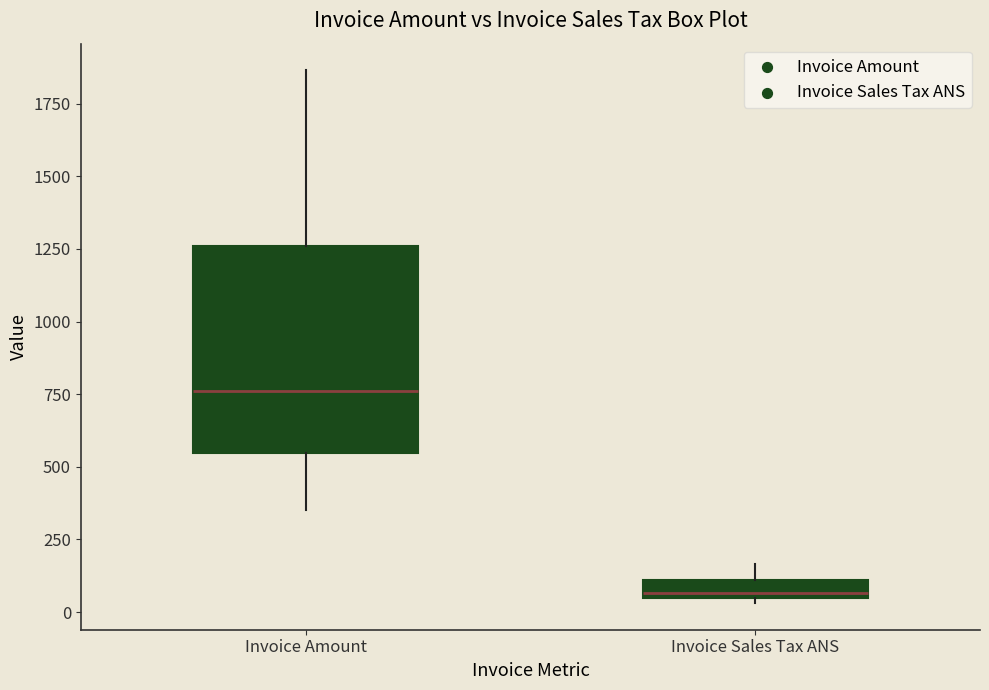

Comparing the boxes themselves (not the whiskers), which one is the tallest?

Invoice Amount